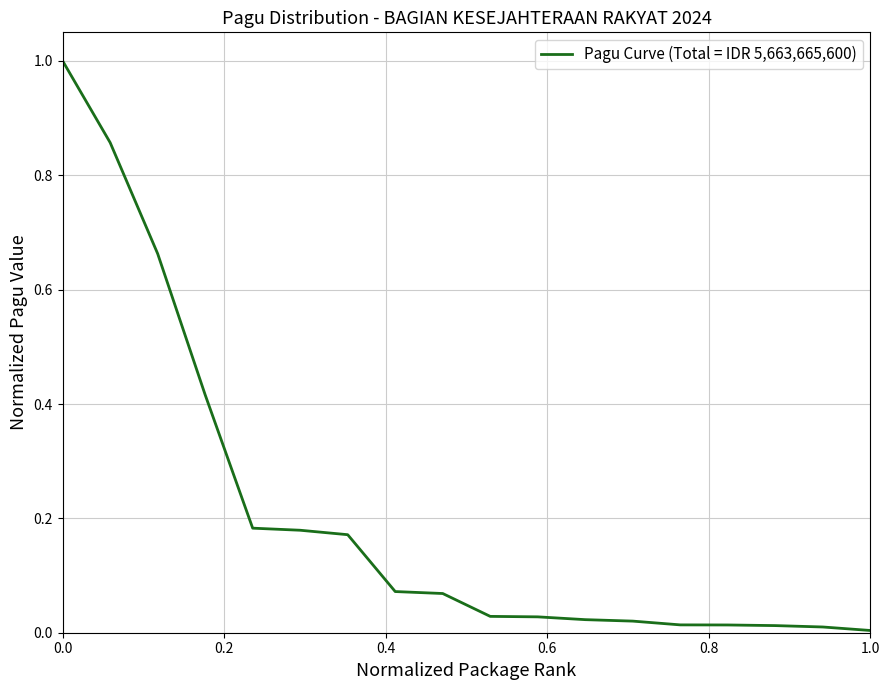

What is the sum of all values?

3.8